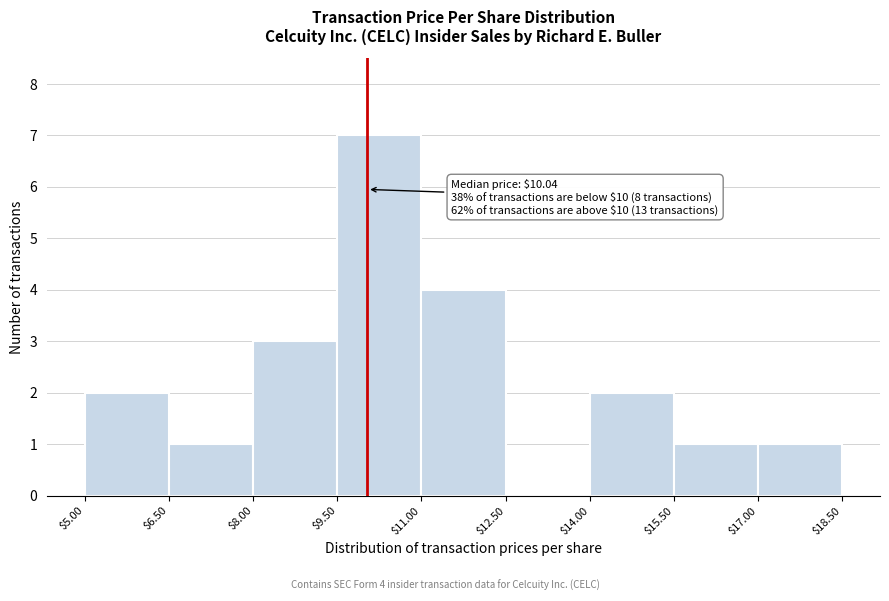

Over which range of the x-axis is the bar tallest?

$9.50 to $11.00